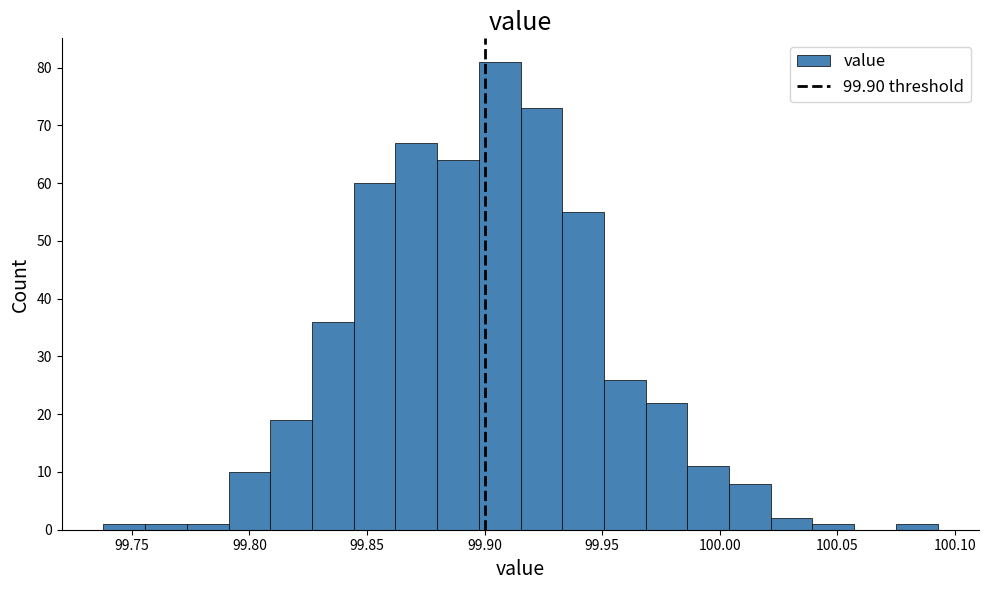

Around what value on the x-axis is the tallest bar? Give the approximate position of its centre, as read against the axis.

99.905